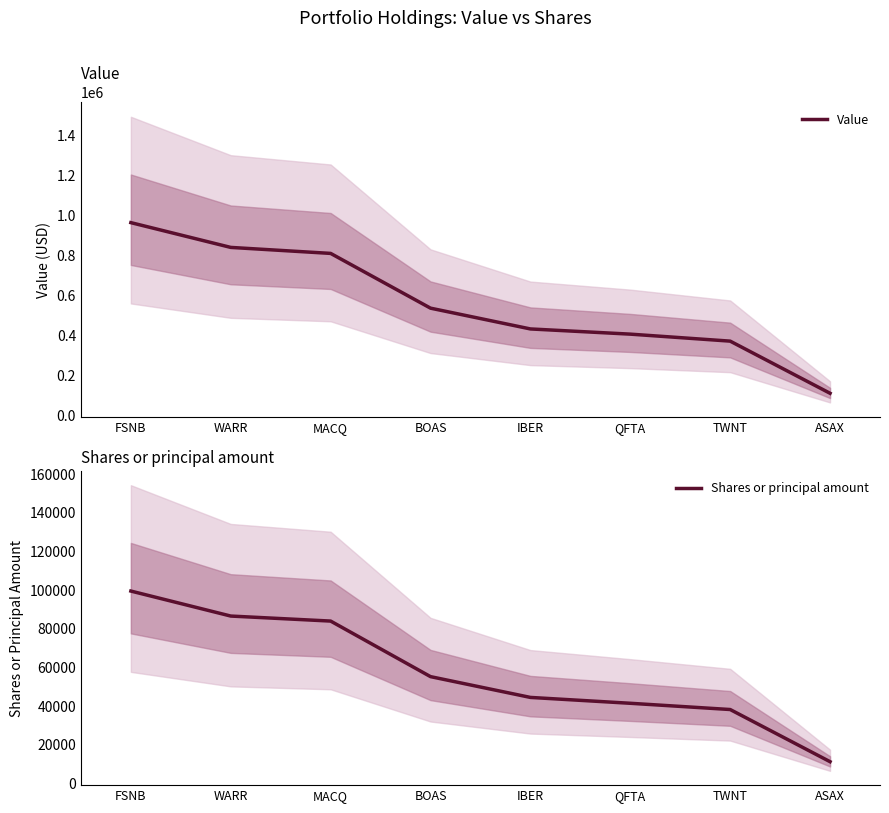

What is the spread (max minus min) of values at FSNB?

863421